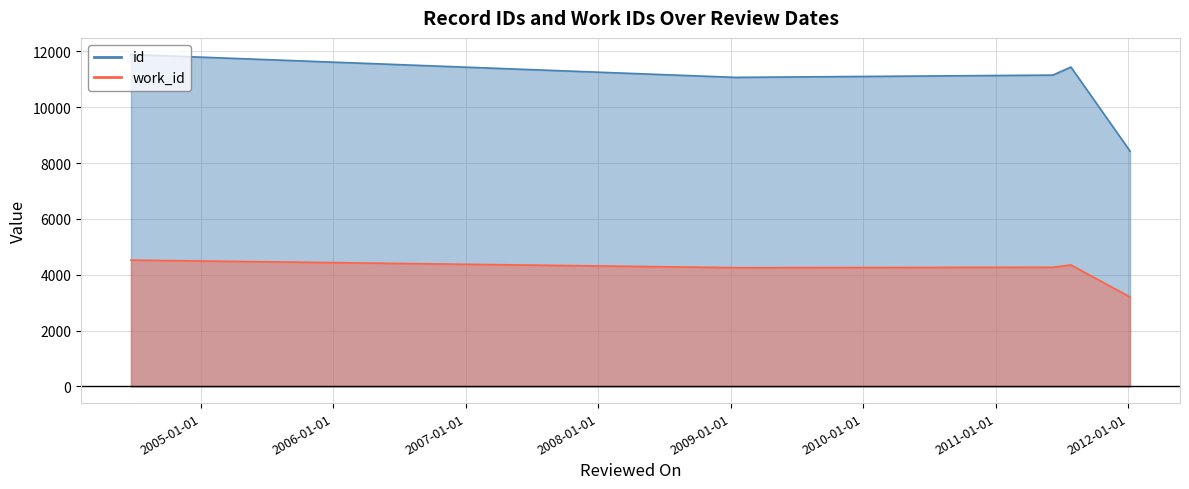

Reading right to left, what are all the values shown in this chart?

id: 2012-01-06=8428	2011-07-27=11437	2011-06-07=11149	2009-01-23=11069	2009-01-23=11063	2004-06-22=11887
work_id: 2012-01-06=3203	2011-07-27=4351	2011-06-07=4269	2009-01-23=4253	2009-01-23=4253	2004-06-22=4525